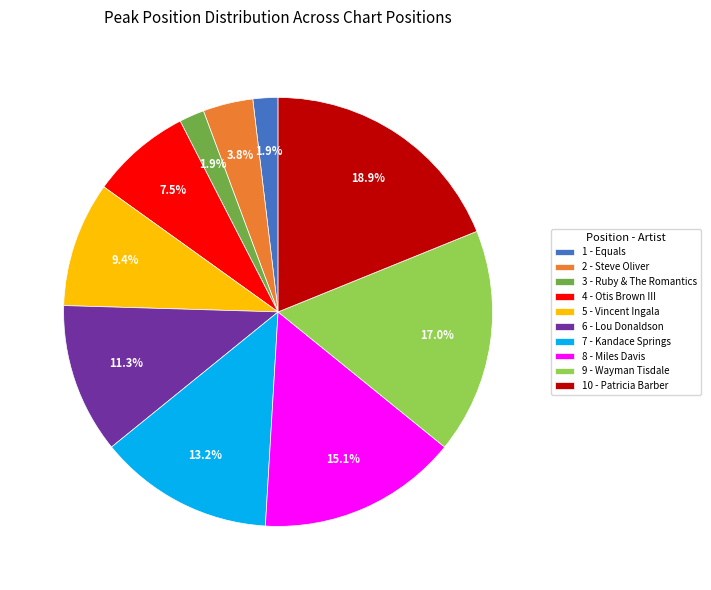

Is it true that 7 - Kandace Springs is 3% of the pie?

False